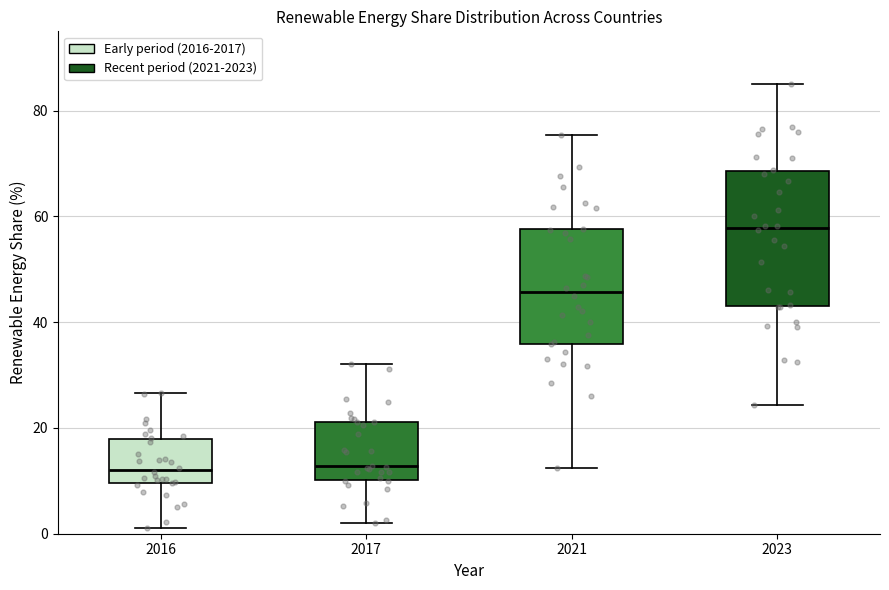

Reading left to right, read every box against the y-axis: the position of its median line, the range the box covers, and the ends of its whiskers. The values are not printed on the chart, so give them approximately, as read against the axis.

2016: median 12, box 10 to 18, whiskers 2 to 26
2017: median 12, box 10 to 22, whiskers 2 to 32
2021: median 46, box 36 to 58, whiskers 12 to 76
2023: median 58, box 44 to 68, whiskers 24 to 86